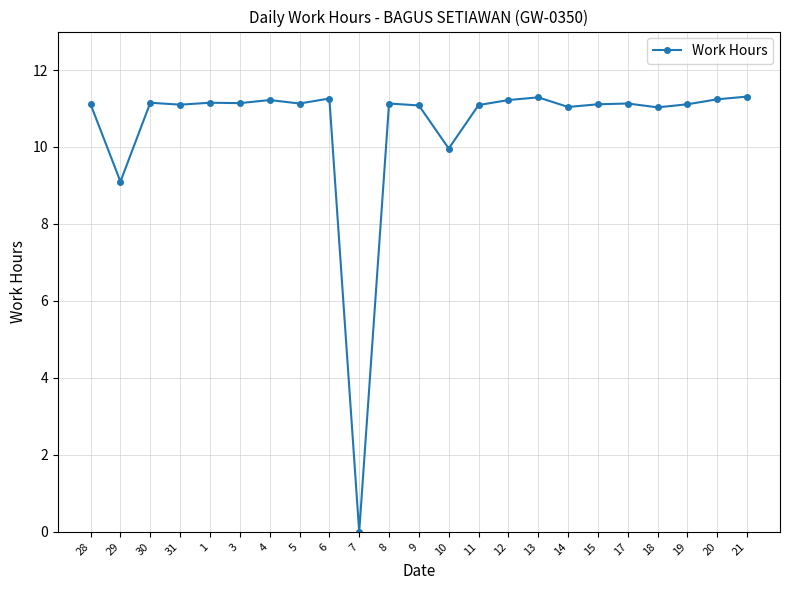

Is it true that the value at 1 is 11.2?

True